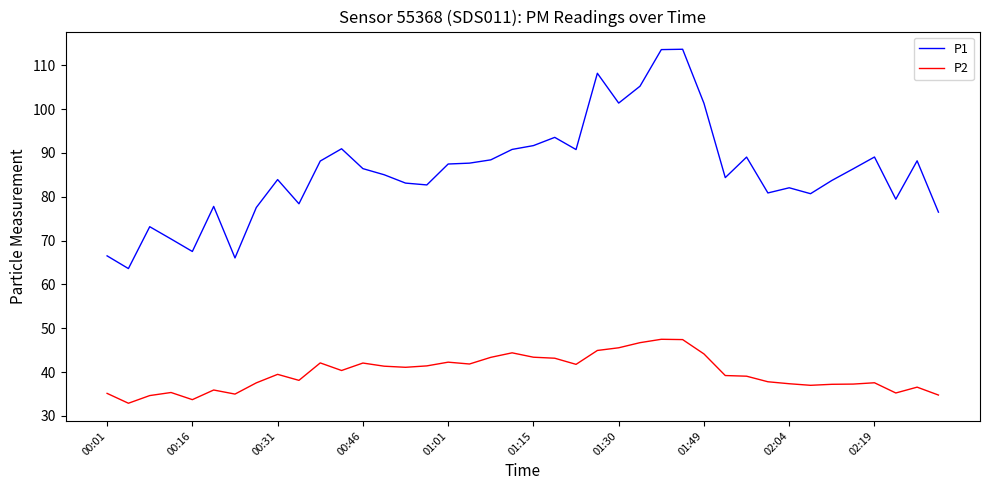

What are all the series names shown in the legend?

P1, P2